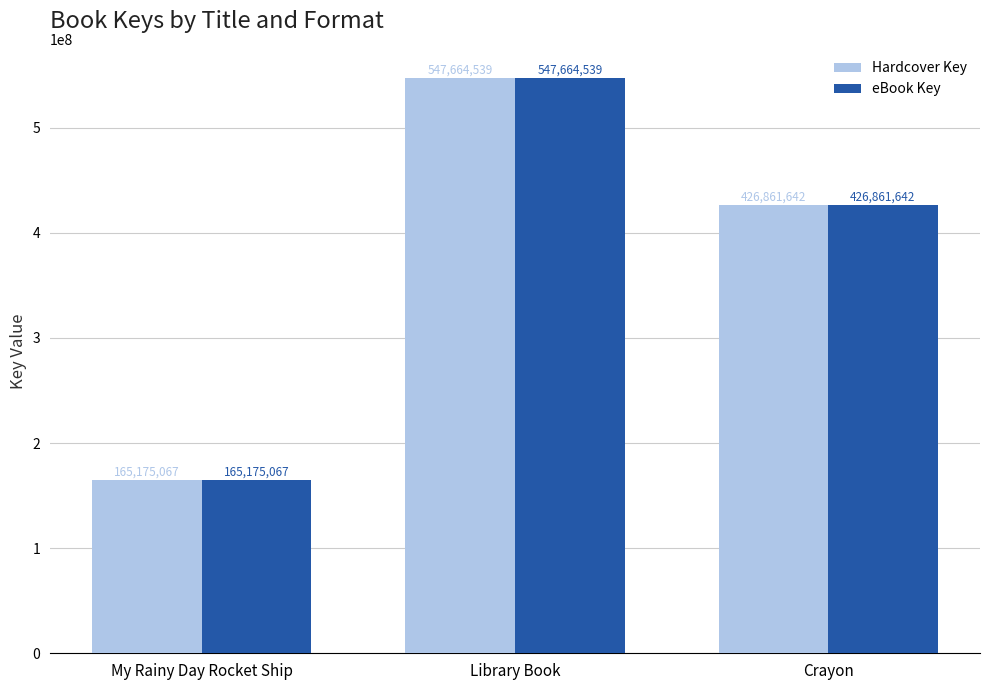

At which category is the sum across all series the highest?

Library Book